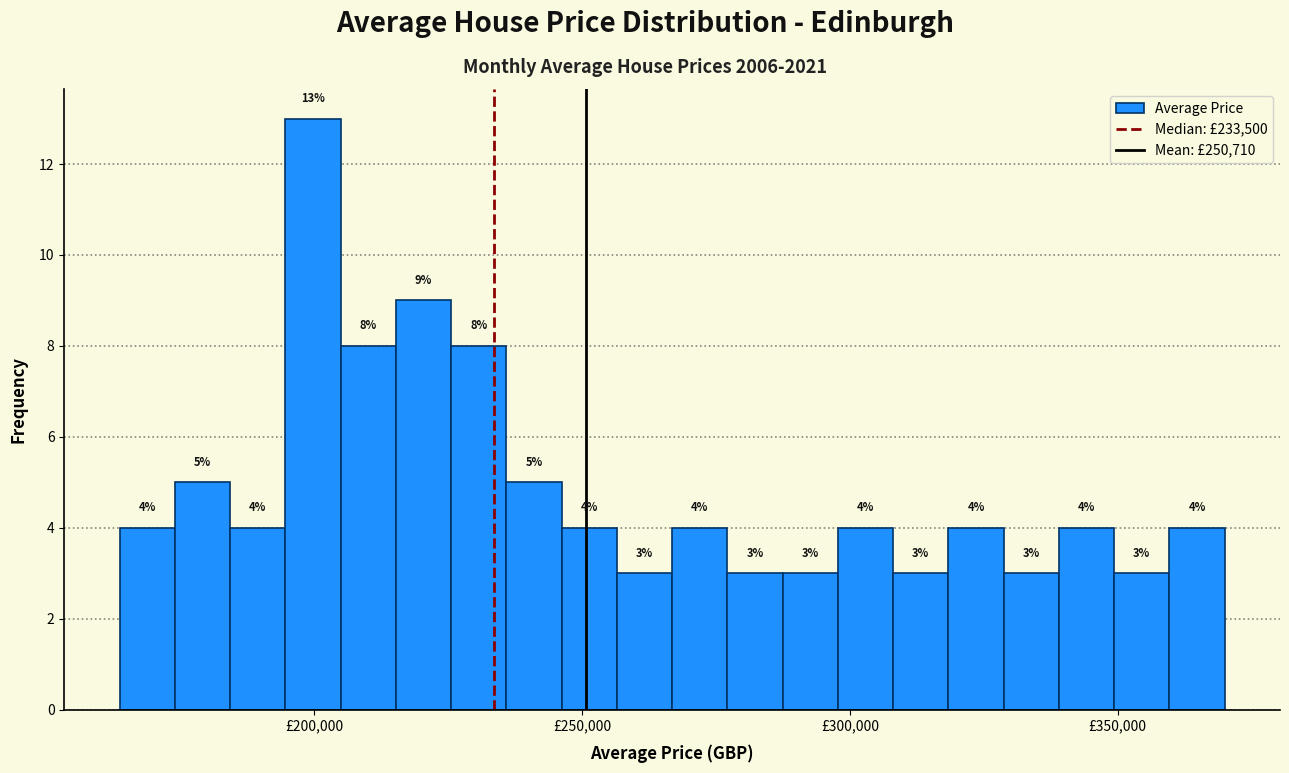

Around what value on the x-axis is the tallest bar? Give the approximate position of its centre, as read against the axis.

200000